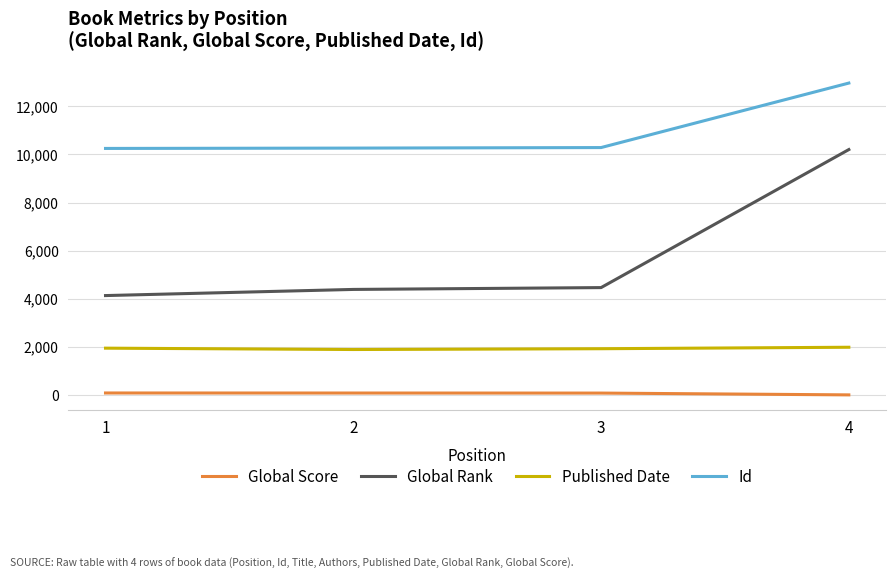

What is the difference between the maximum and minimum values in the Global Rank series?

6060